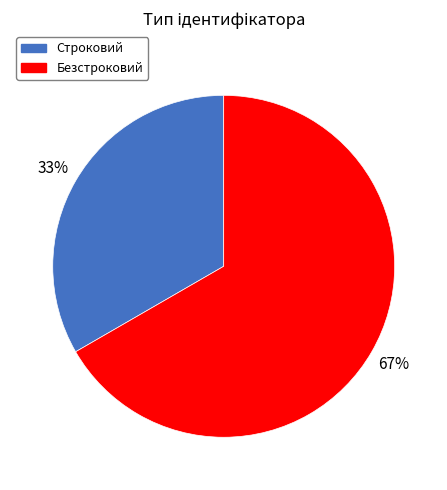

To the nearest percent, what is the average slice percentage?

50%